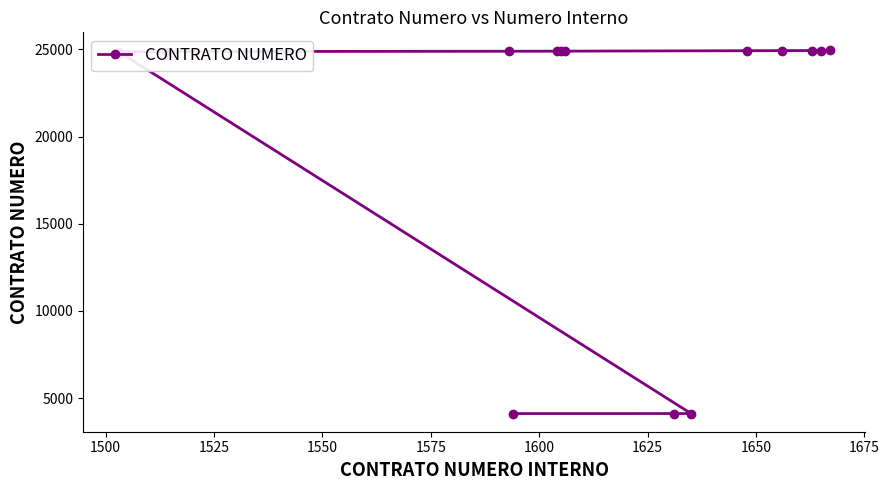

What is the value of the 11th point from the left?

24928